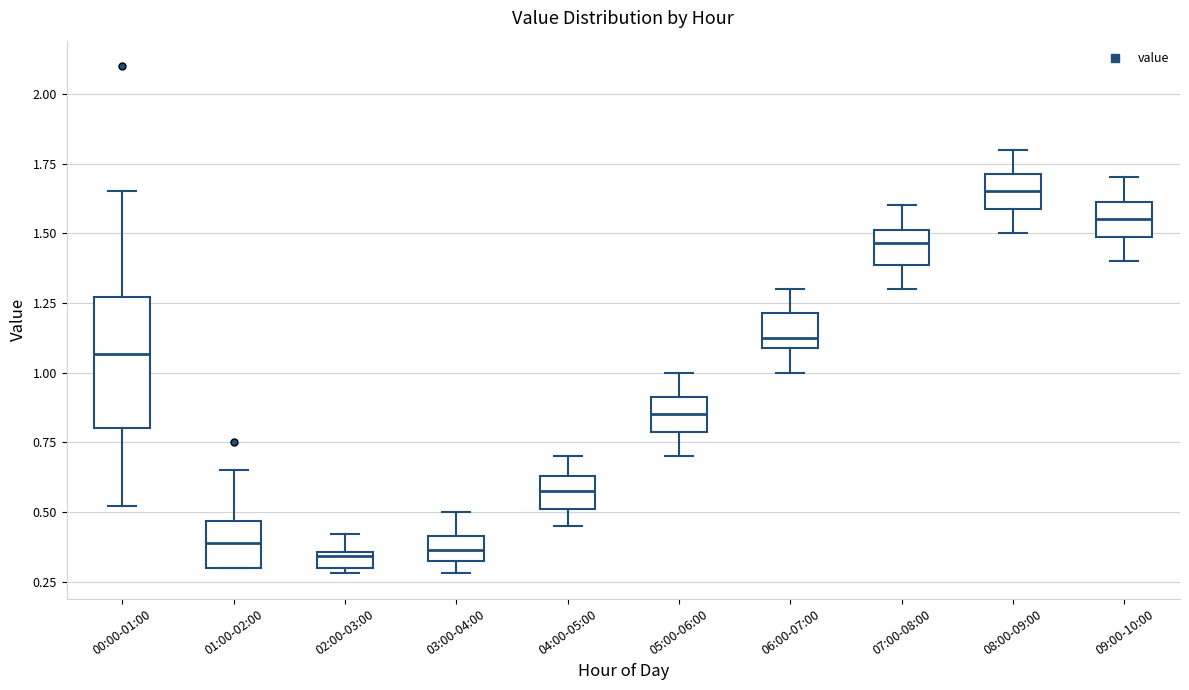

Comparing the boxes themselves (not the whiskers), which one is the tallest?

00:00-01:00